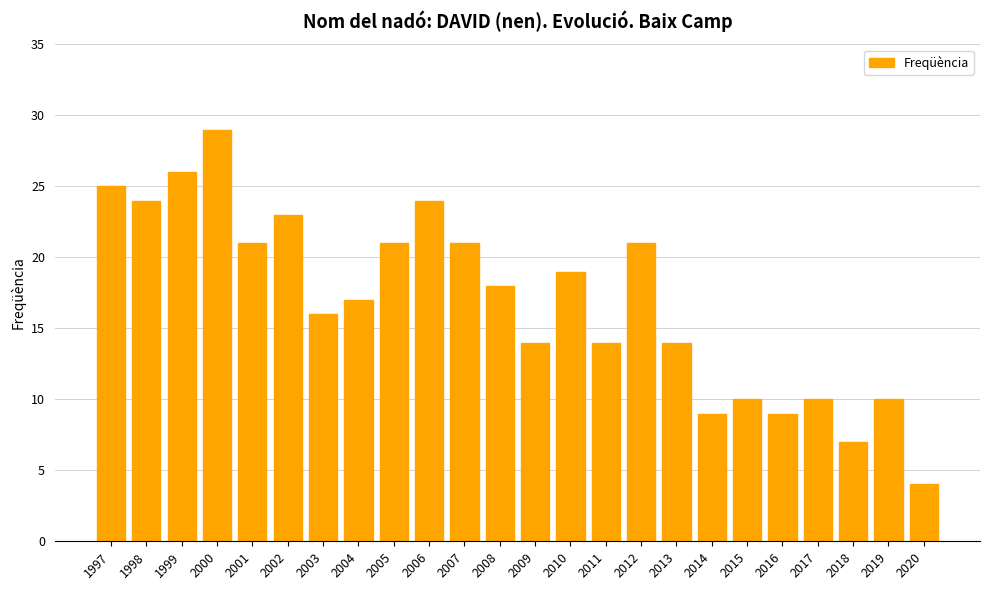

What is the maximum value shown in the chart?

29